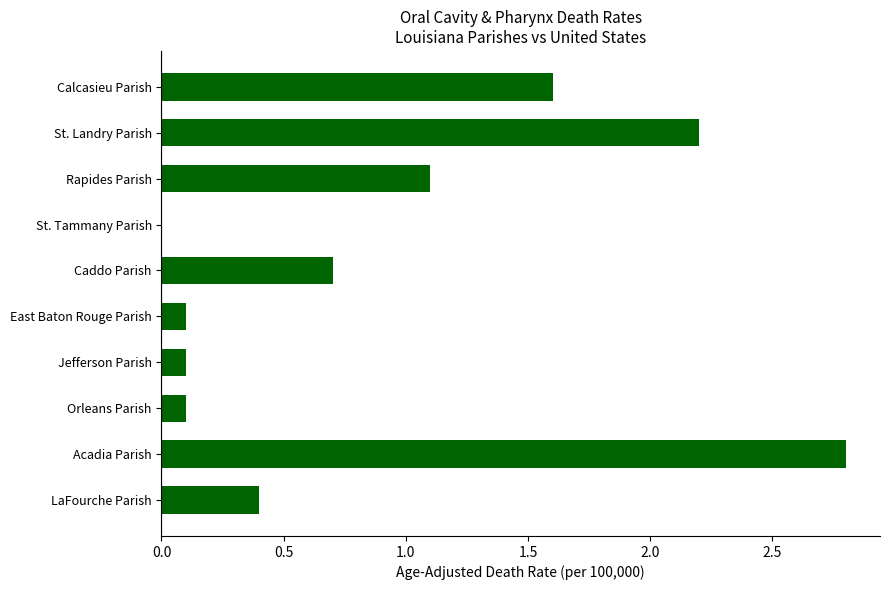

What is the approximate value at St. Landry Parish?

2.2